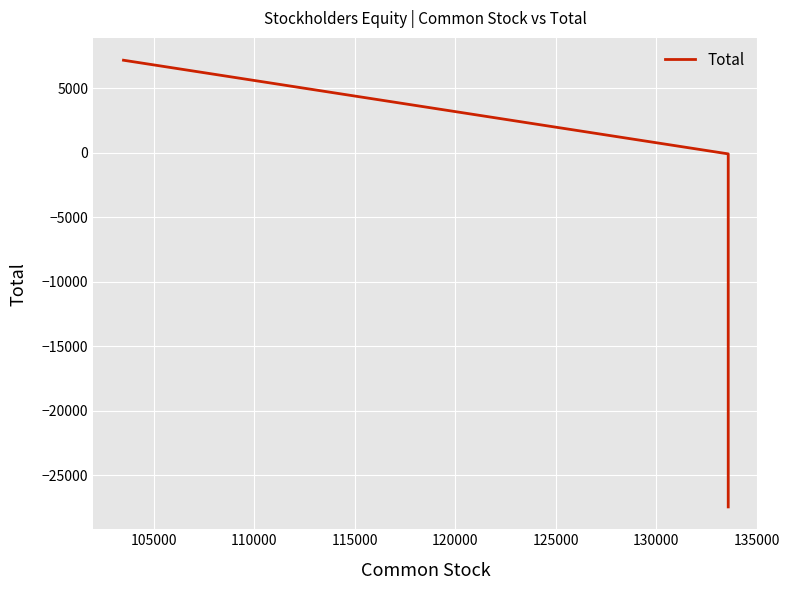

What is the average value?

-6791